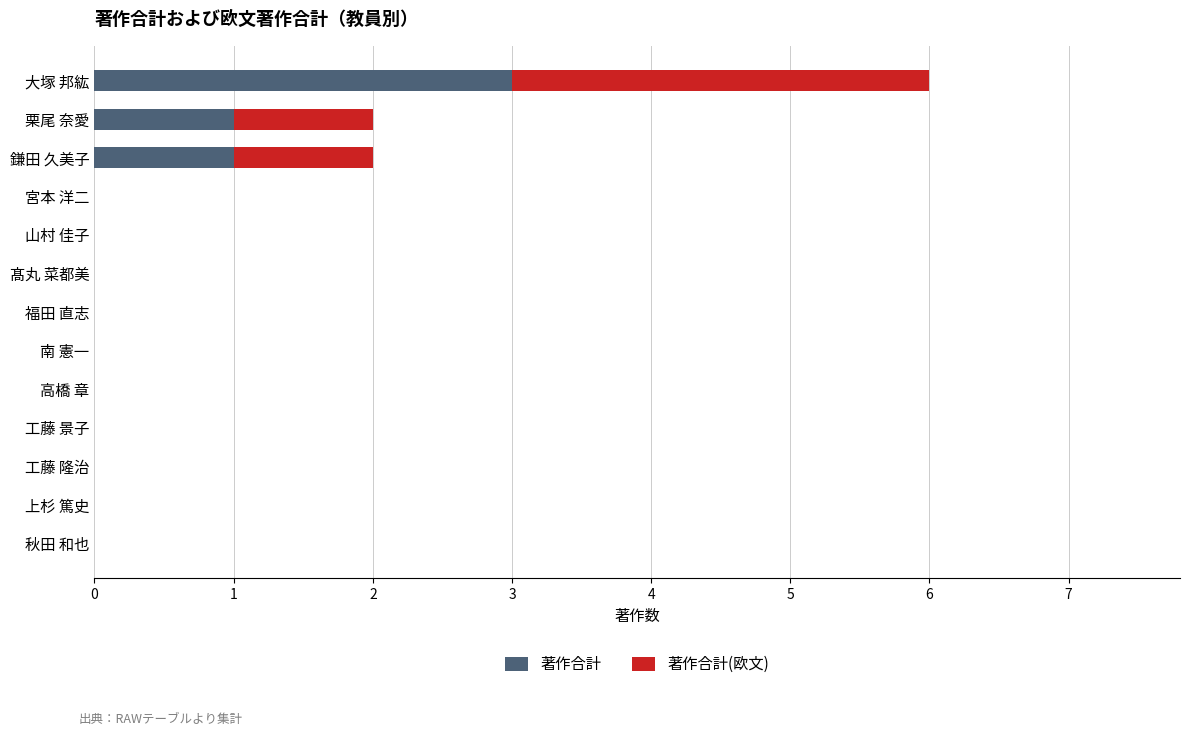

Which category has the highest value in the 著作合計 series?

大塚 邦紘